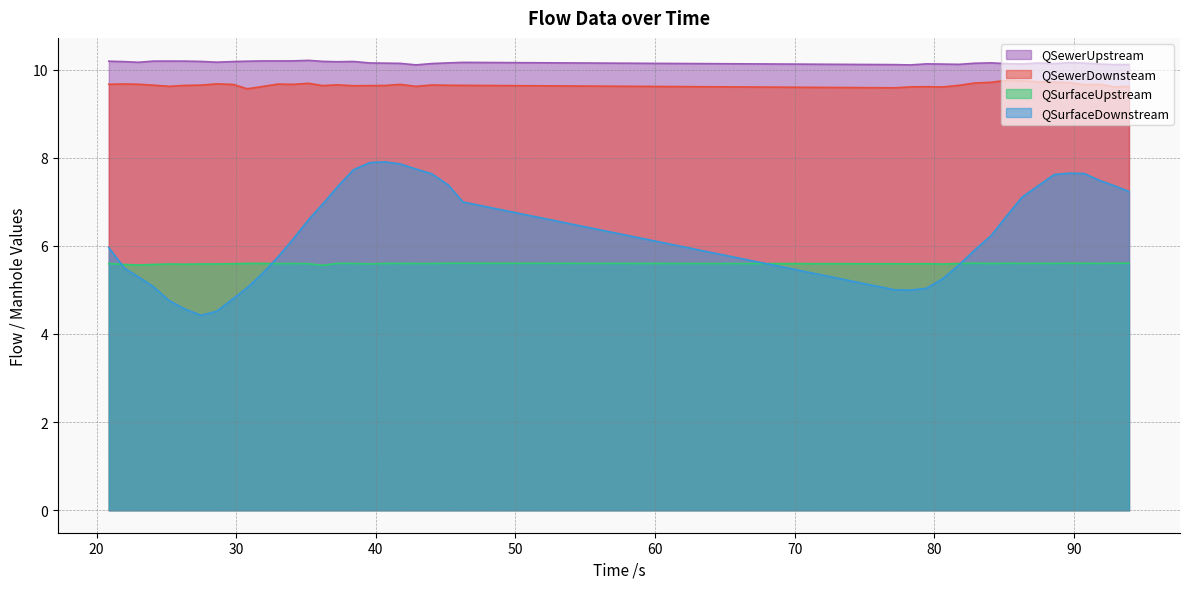

True or false: QSewerUpstream and QSurfaceUpstream cross at least once.

False